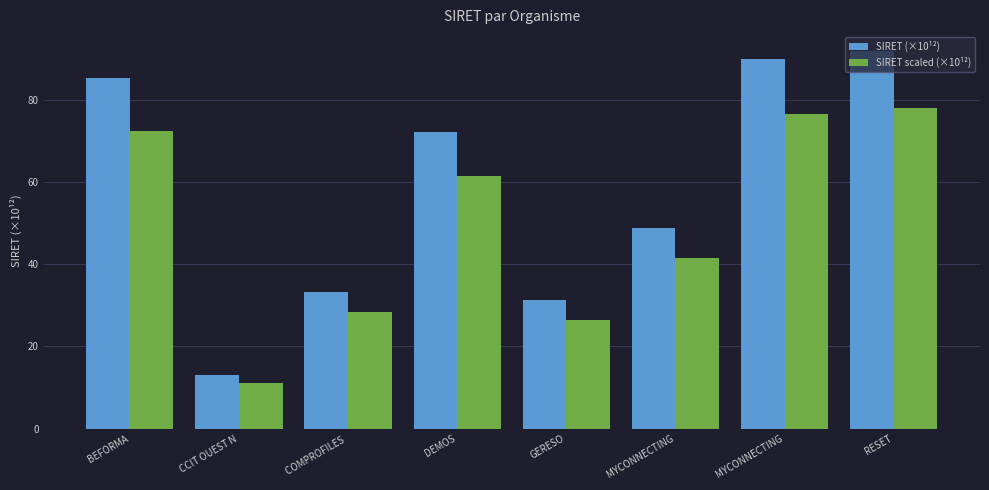

At which category does the chart reach its minimum across all series?

CCIT OUEST N